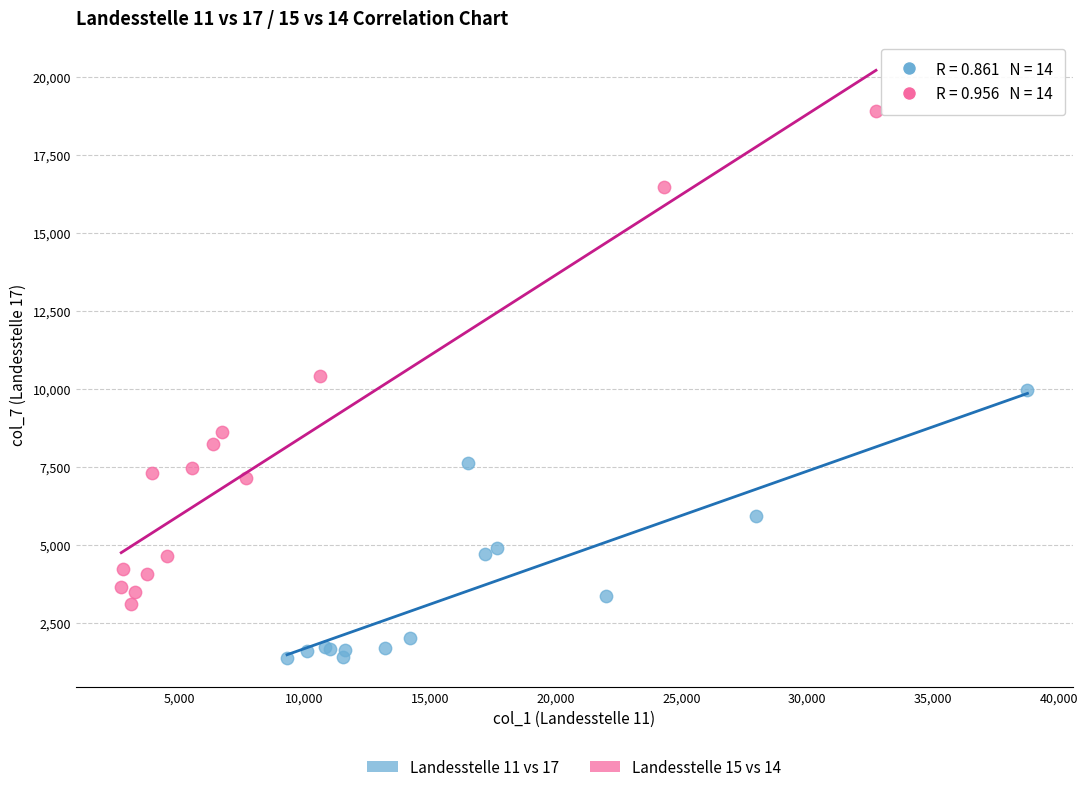

Which series has the widest spread of Y values?

Landesstelle 15 vs 14